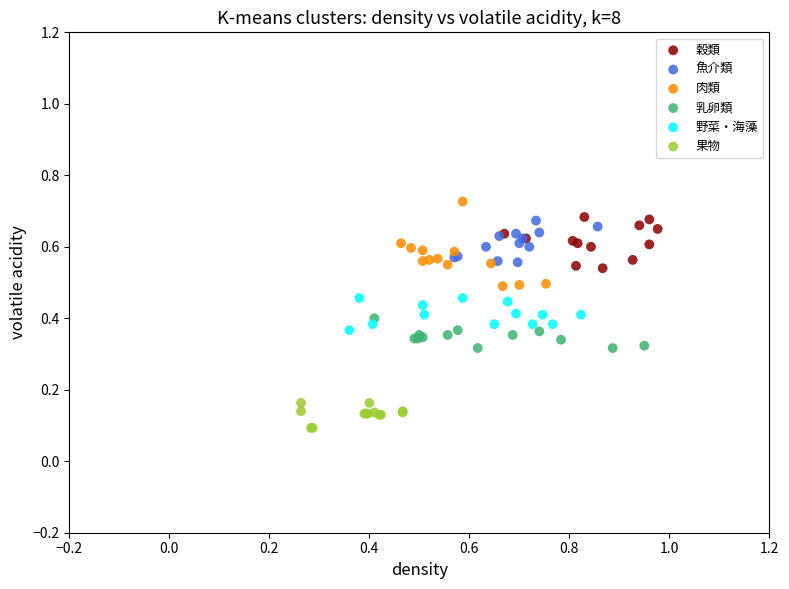

Which series contains the lowest Y value?

果物